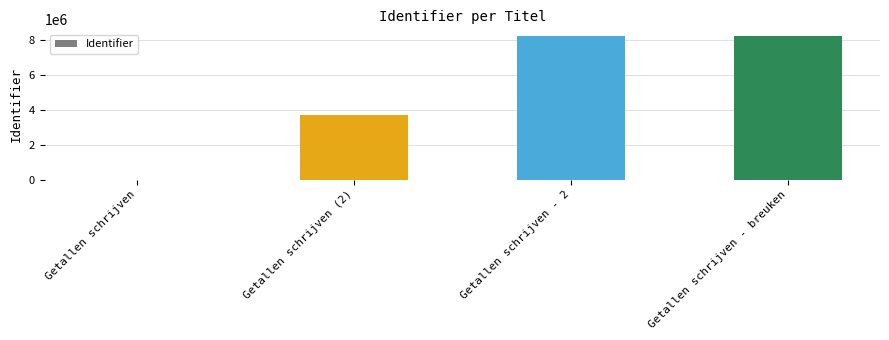

At which label is the value closest to 4097628?

Getallen schrijven (2)